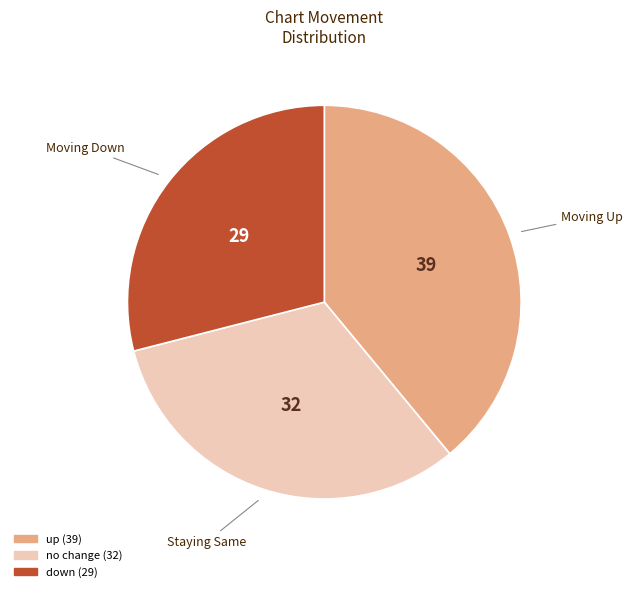

Is there a majority slice in this chart?

No